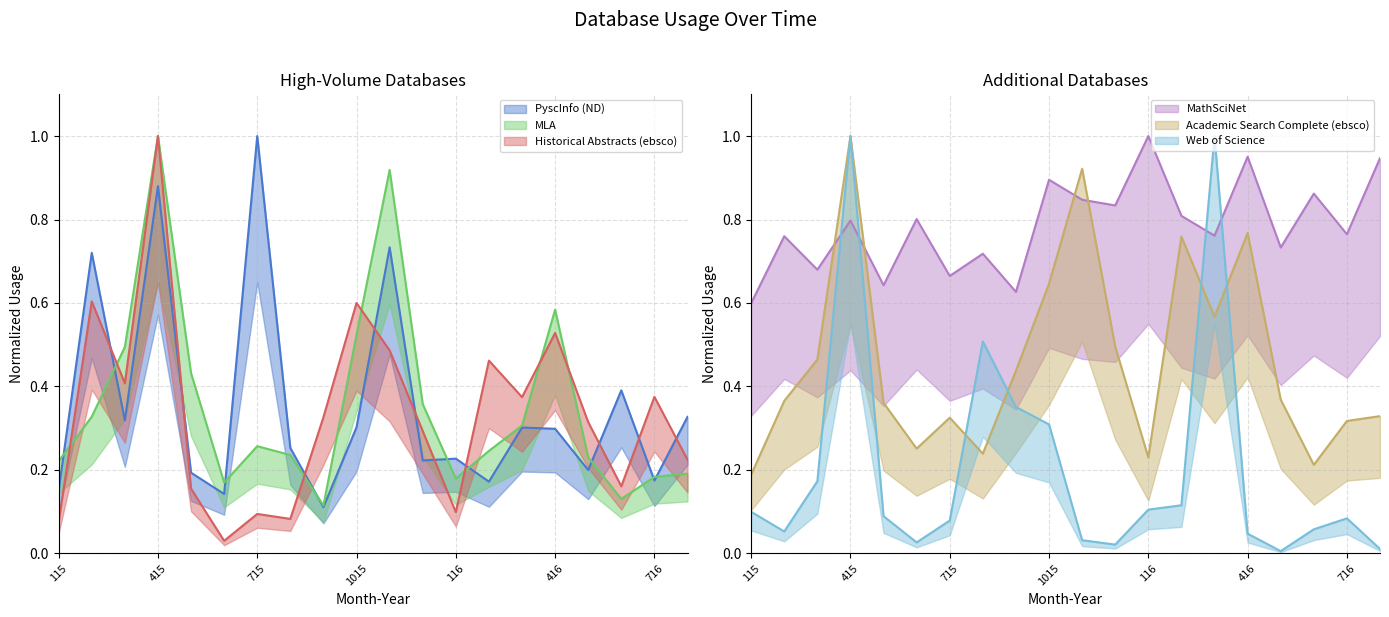

In Web of Science, how many points are lower than both neighbors (excluding endpoints)?

4